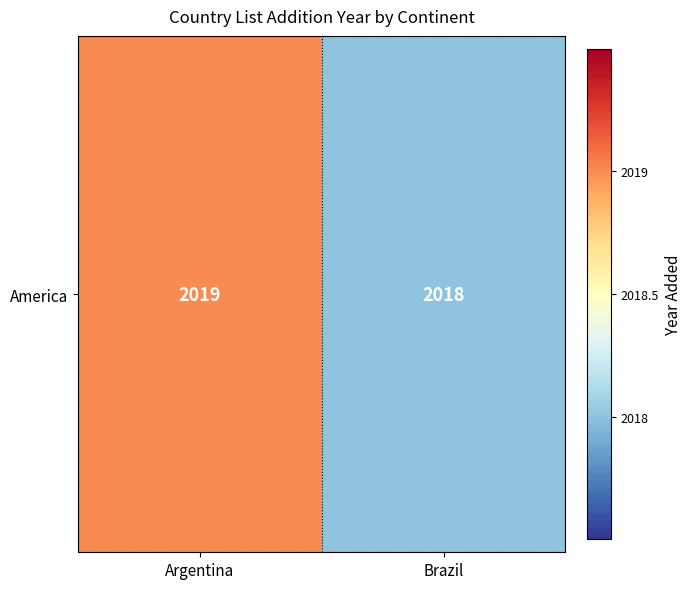

List the labels in order of value, largest first.

Argentina, Brazil